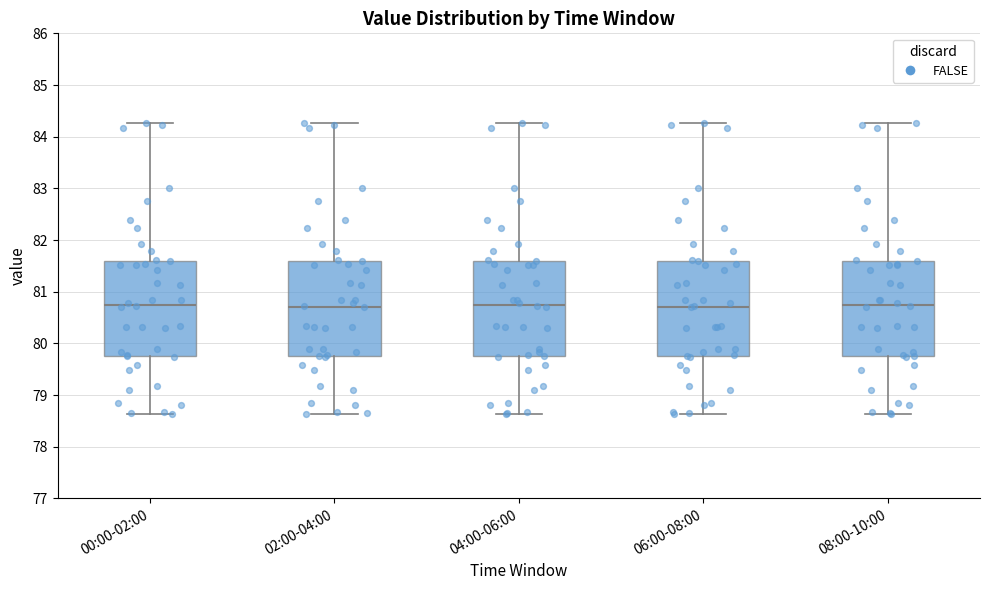

Reading left to right, transcribe this box plot: for each box, give where its median line is, the range the box spans, and where its two whiskers end, as read against the y-axis. The values are not printed on the chart, so give them approximately, as read against the axis.

00:00-02:00: median 80.8, box 79.8 to 81.6, whiskers 78.6 to 84.3
02:00-04:00: median 80.7, box 79.8 to 81.6, whiskers 78.6 to 84.3
04:00-06:00: median 80.8, box 79.8 to 81.6, whiskers 78.6 to 84.3
06:00-08:00: median 80.7, box 79.8 to 81.6, whiskers 78.6 to 84.3
08:00-10:00: median 80.8, box 79.8 to 81.6, whiskers 78.6 to 84.3